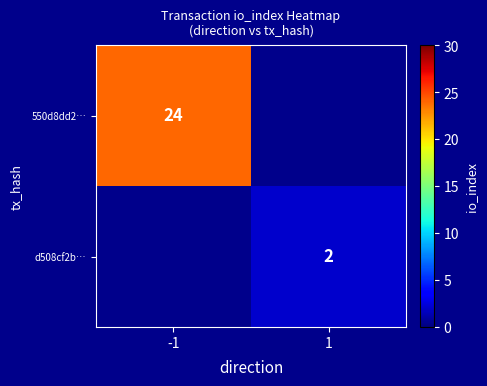

At how many categories does at least one series exceed 16?

1